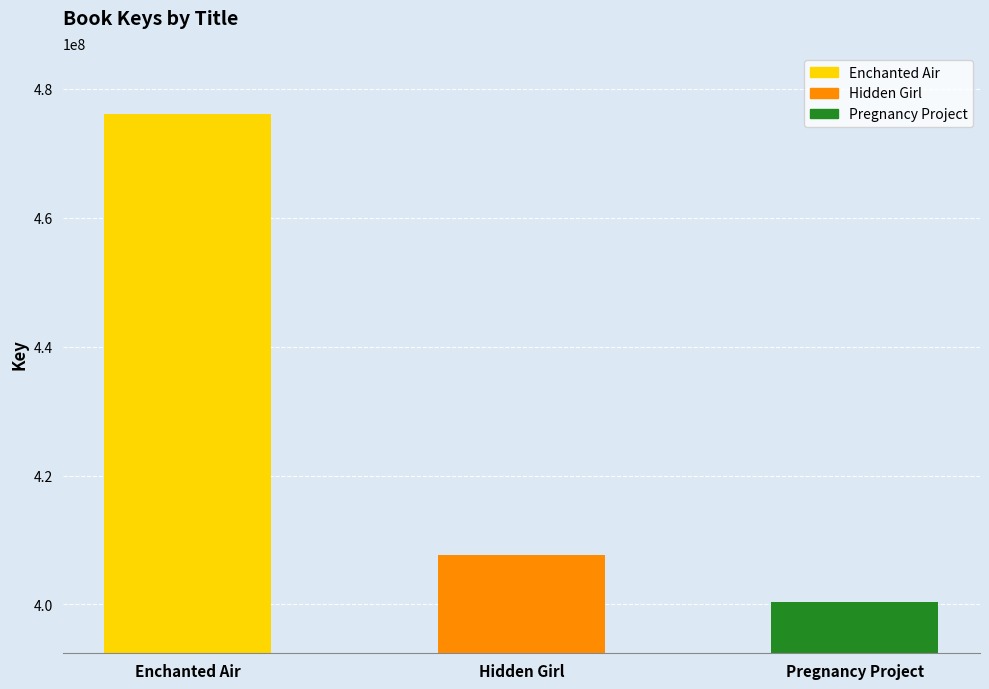

The chart shows a value of 90652648 at Pregnancy Project. True or false?

False